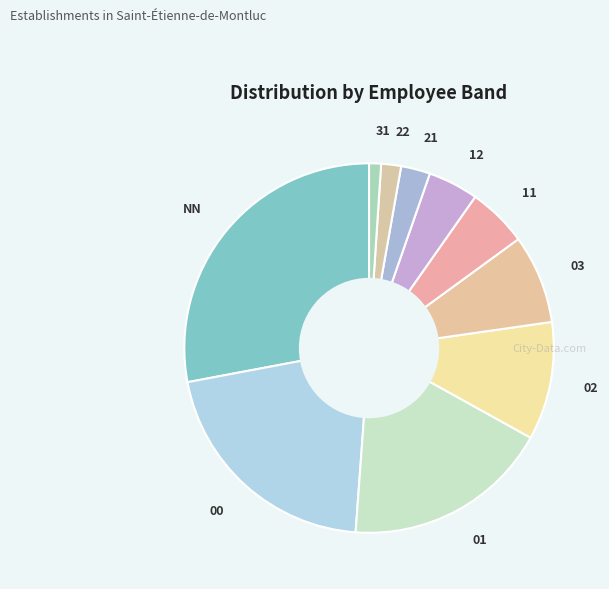

Rank the categories by value from lowest to highest.

31, 22, 21, 12, 11, 03, 02, 01, 00, NN